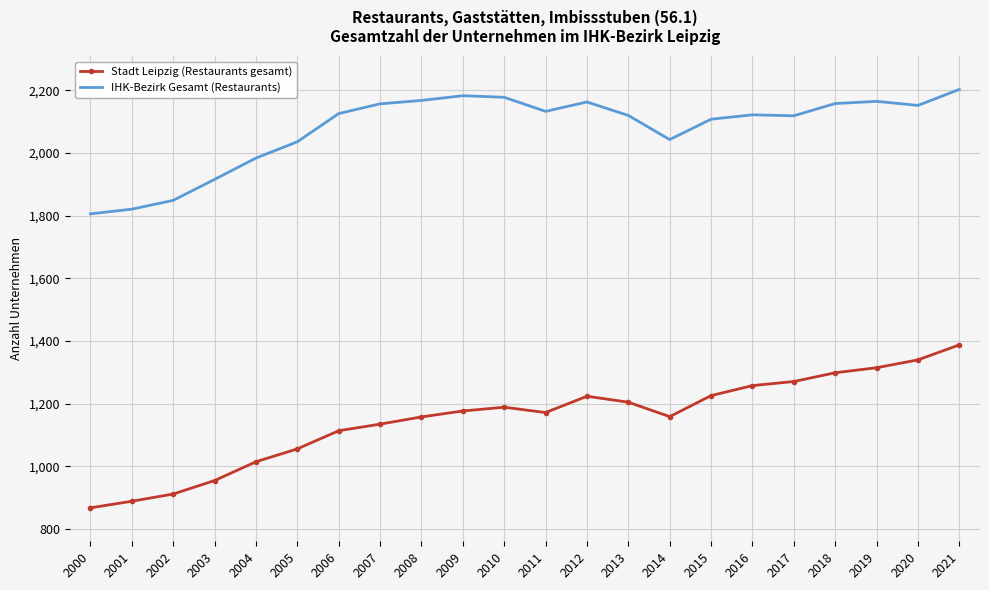

What is the maximum value for Stadt Leipzig (Restaurants gesamt)?

1388